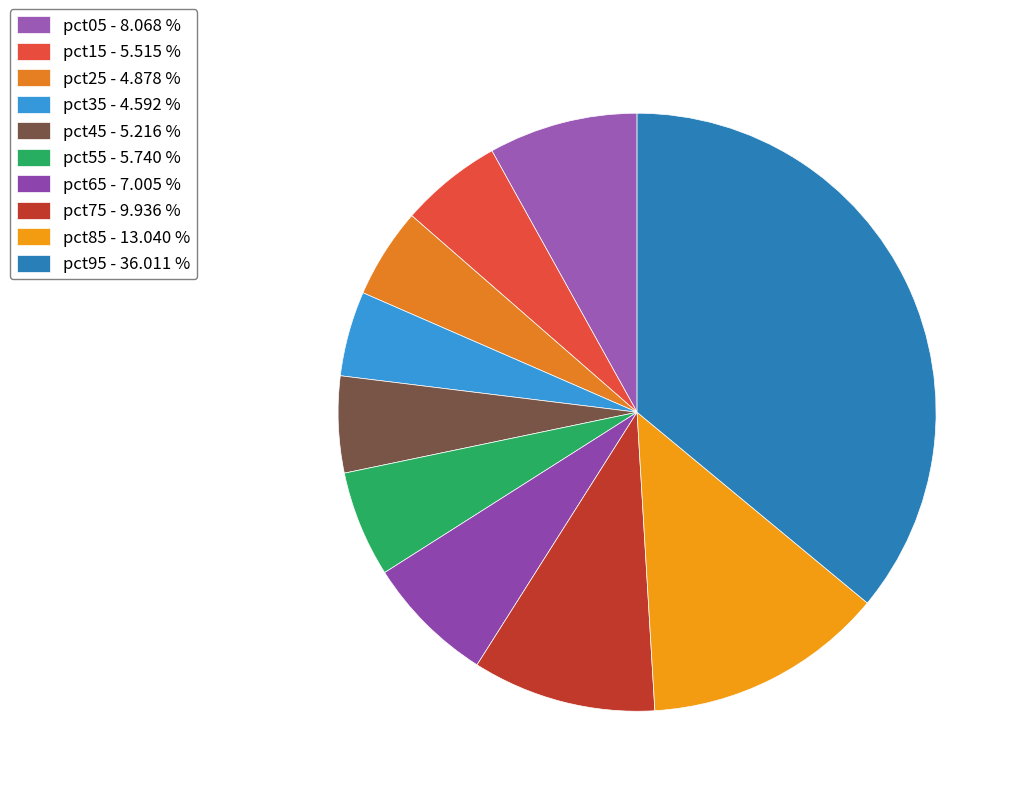

Is it true that pct85 is 13% of the pie?

True